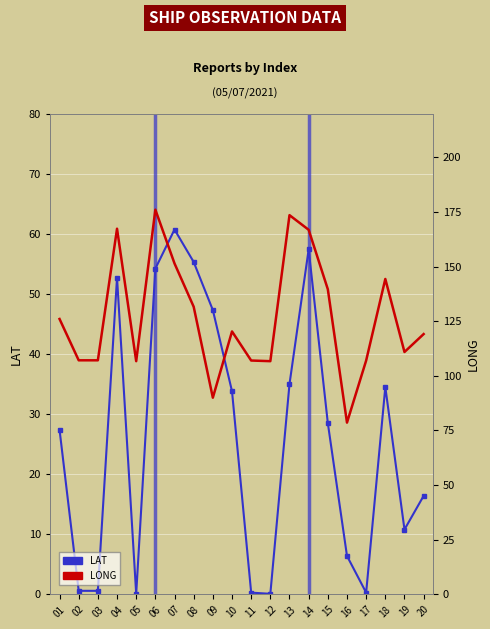

What is the highest value of the LAT series?

60.7